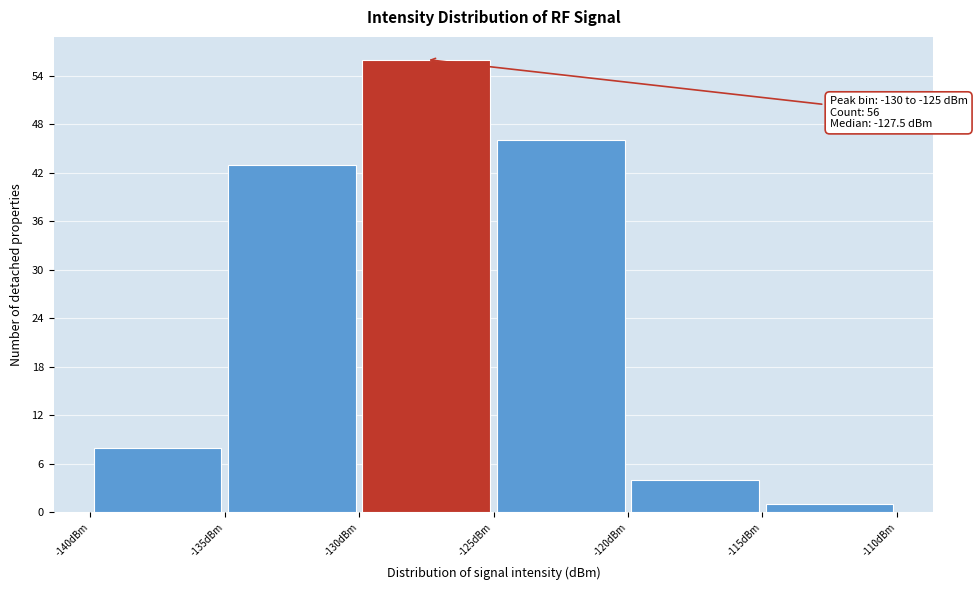

Over which range of the x-axis is the bar tallest?

-130 to -125